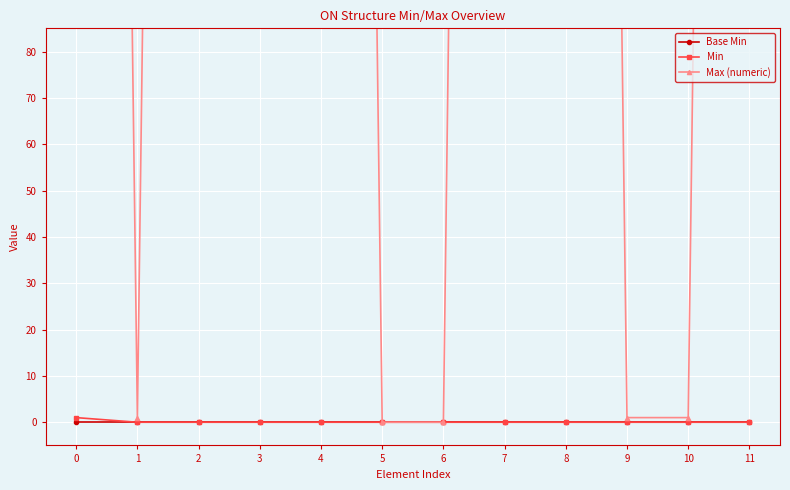

How many positive values does the Max (numeric) series have?

10